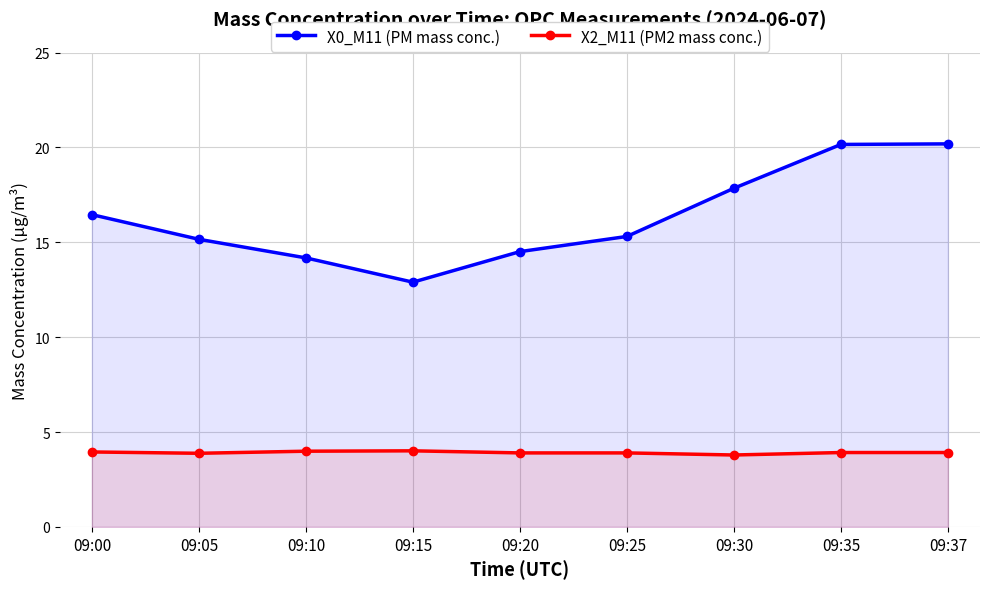

What are all the series names shown in the legend?

X0_M11 (PM mass conc.), X2_M11 (PM2 mass conc.)